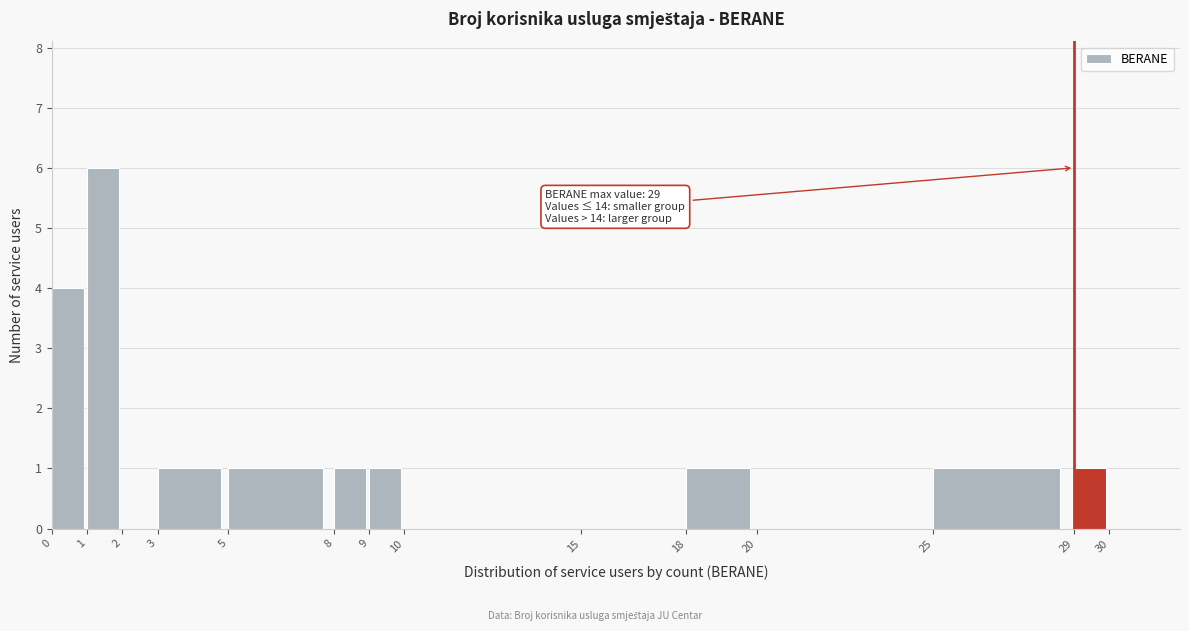

Over which range of the x-axis is the bar tallest?

1 to 2